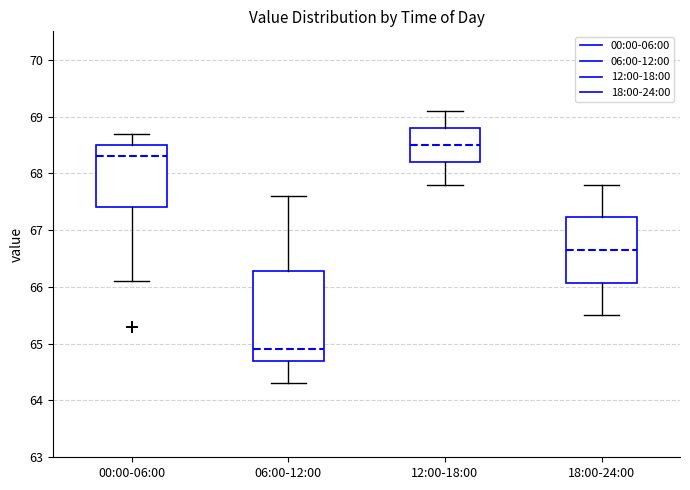

Where is the lower edge of the box for 12:00-18:00 on the y-axis? The values are not printed on the chart, so give them approximately, as read against the axis.

68.2